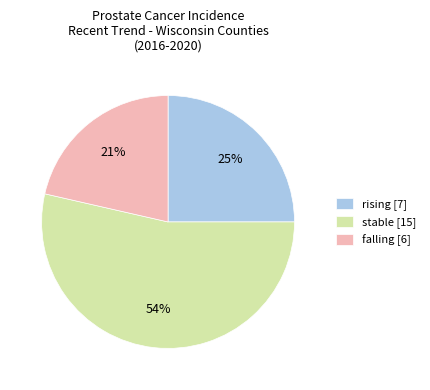

How many segments does this pie chart have?

3